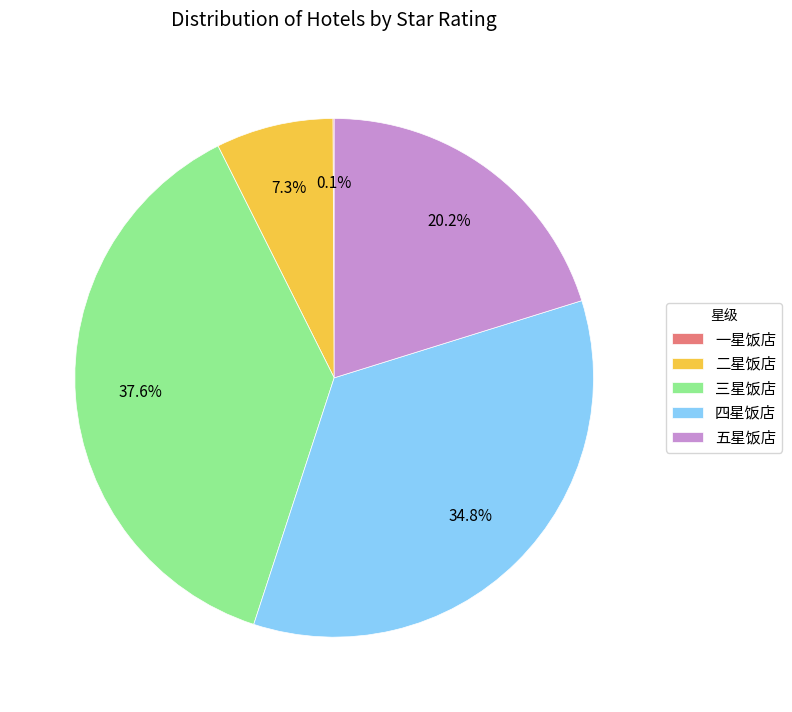

True or false: 四星饭店 accounts for 35% of the total.

True